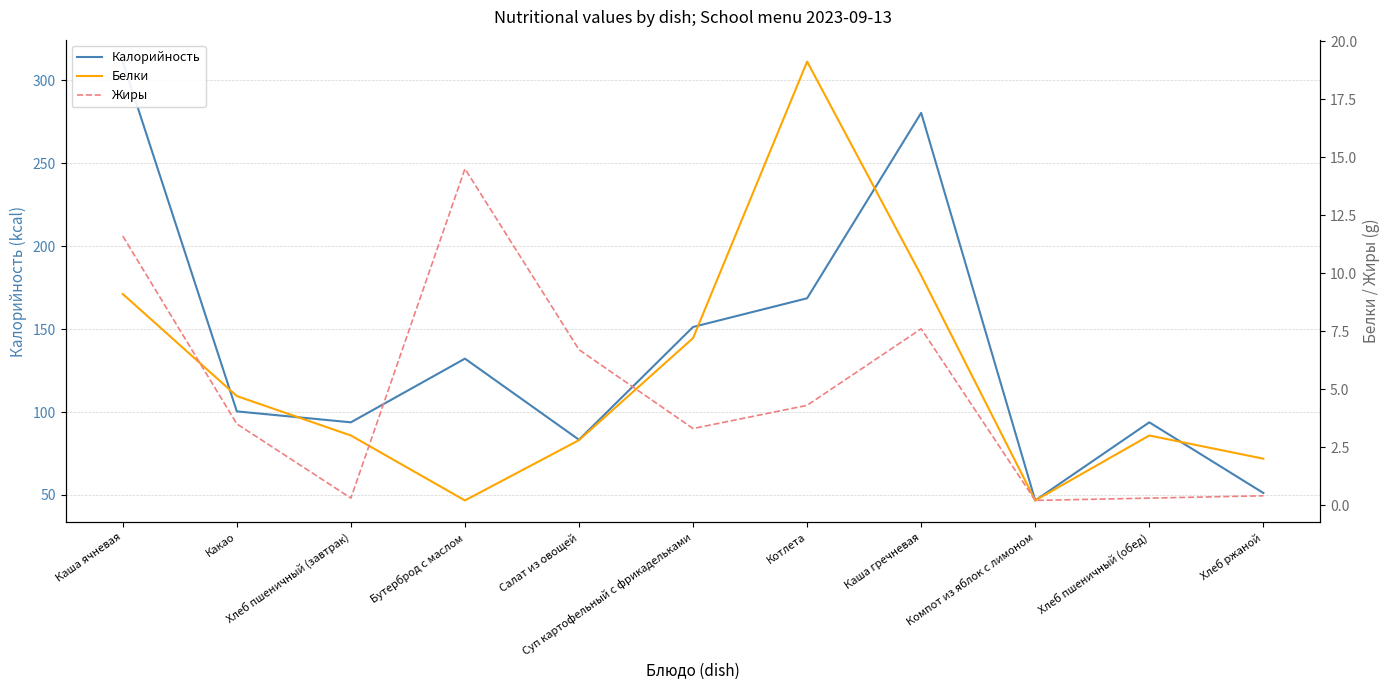

Is this an area chart (filled region under the line)?

No